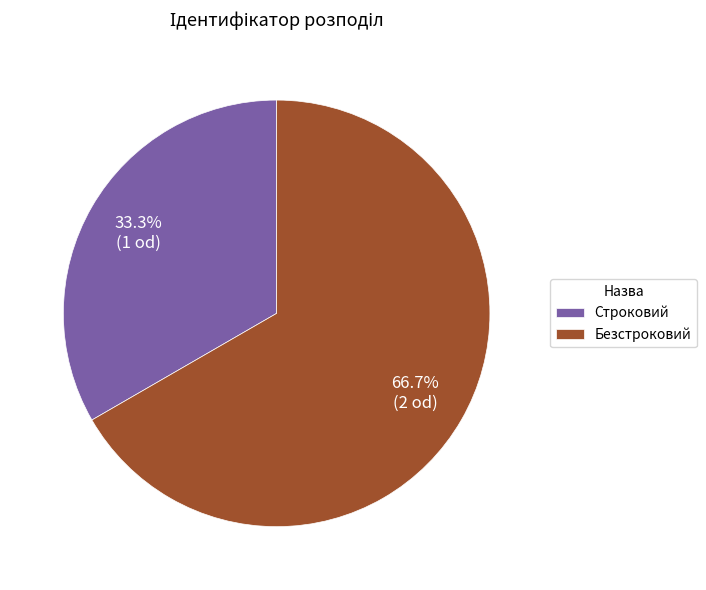

Count the number of slices in the pie.

2